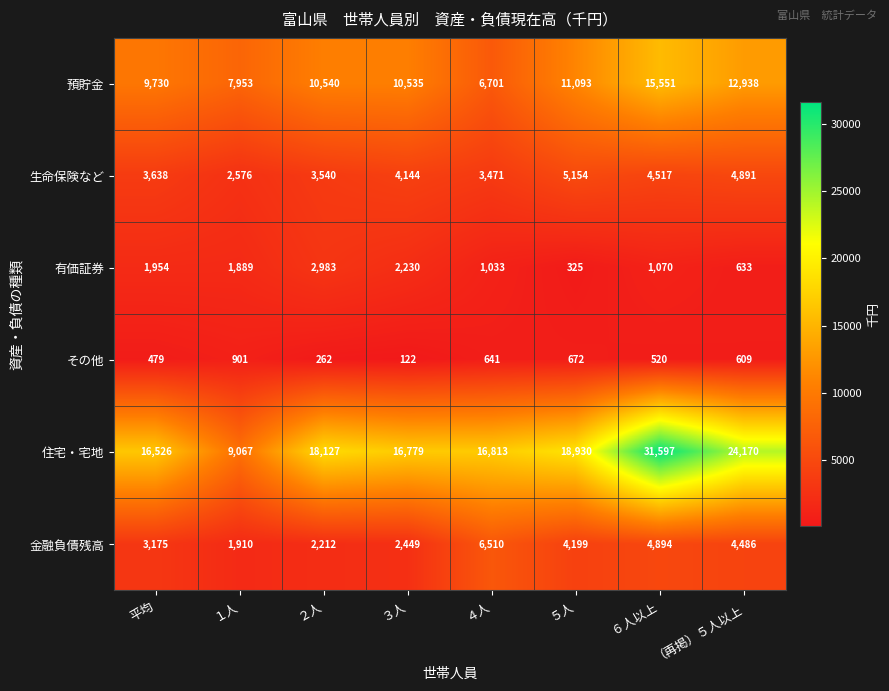

Rank the series at ５人 from highest to lowest value.

住宅・宅地, 預貯金, 生命保険など, 金融負債残高, その他, 有価証券